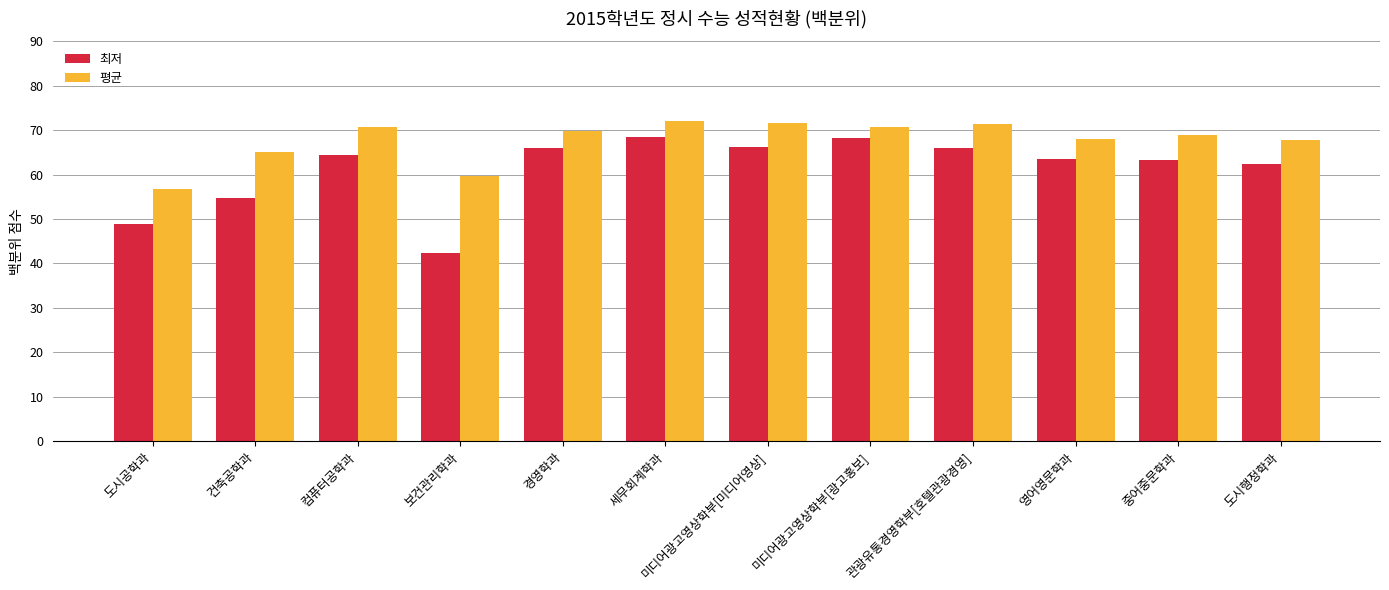

Which series has the widest spread of values?

최저